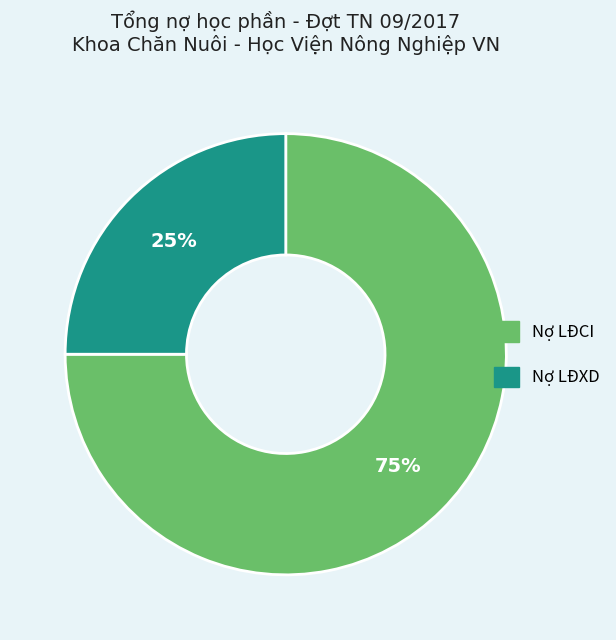

Approximately how many times larger is the value at Nợ LĐCI compared to Nợ LĐXD?

3.0